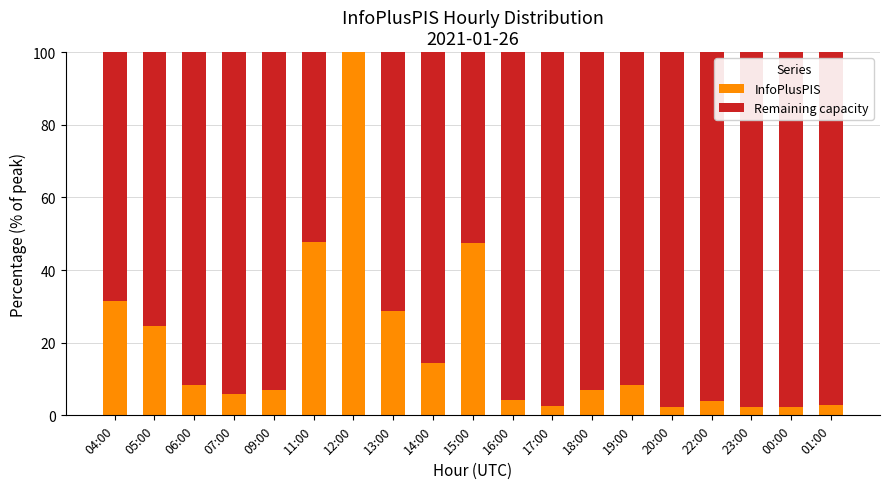

Where is InfoPlusPIS nearest to the value 51?

11:00